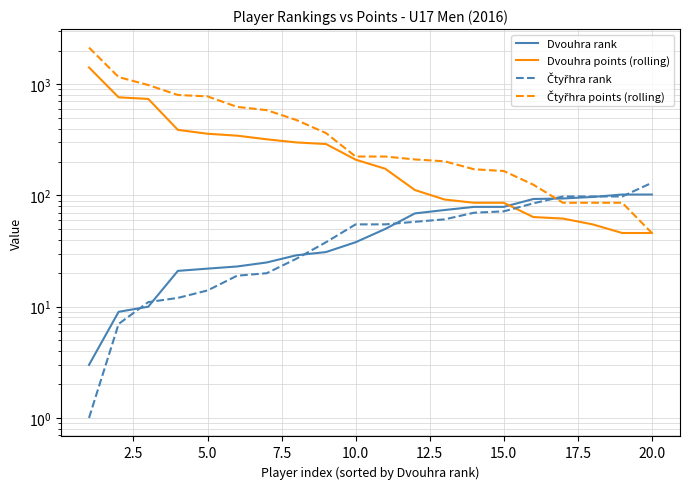

Which series ends up on top after the final intersection of Čtyřhra rank and Čtyřhra points (rolling)?

Čtyřhra rank